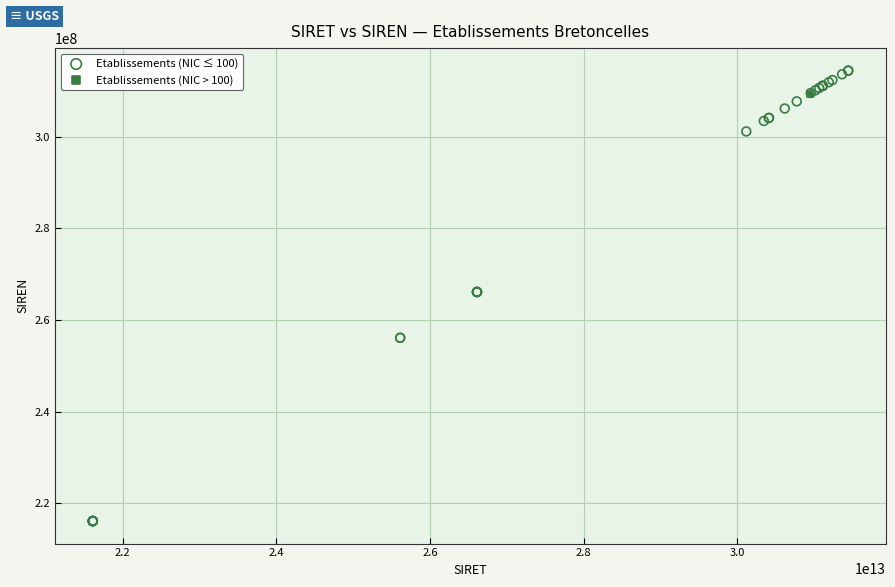

What are all the series names shown in the legend?

Etablissements (NIC ≤ 100), Etablissements (NIC > 100)